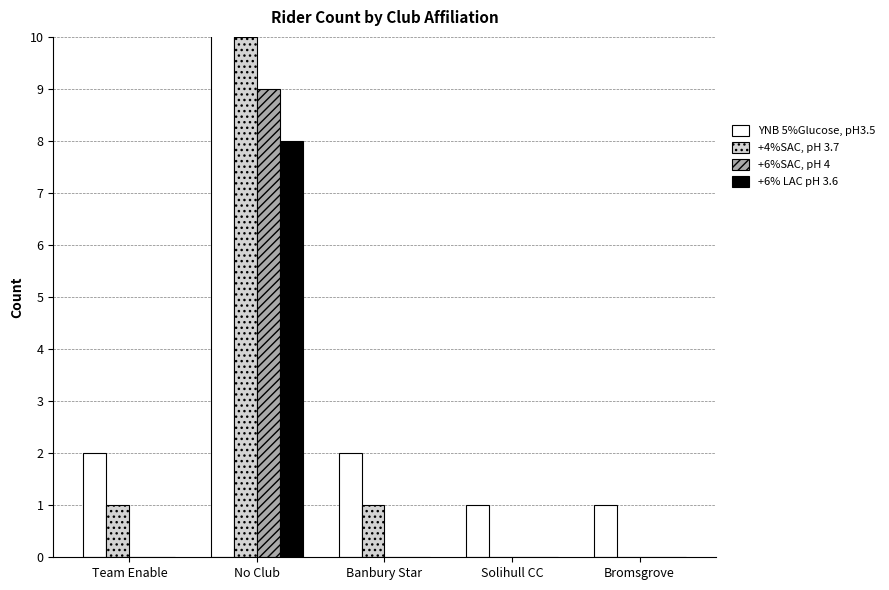

Reading left to right, extract all data points from this chart.

YNB 5%Glucose, pH3.5: Team Enable=2	No Club=11	Banbury Star=2	Solihull CC=1	Bromsgrove=1
+4%SAC, pH 3.7: Team Enable=1	No Club=10	Banbury Star=1	Solihull CC=0	Bromsgrove=0
+6%SAC, pH 4: Team Enable=0	No Club=9	Banbury Star=0	Solihull CC=0	Bromsgrove=0
+6% LAC pH 3.6: Team Enable=0	No Club=8	Banbury Star=0	Solihull CC=0	Bromsgrove=0